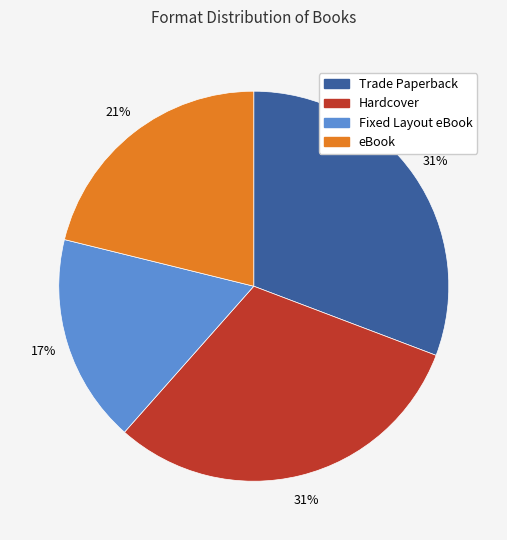

What is the ratio of the value at Hardcover to the value at eBook?

1.5